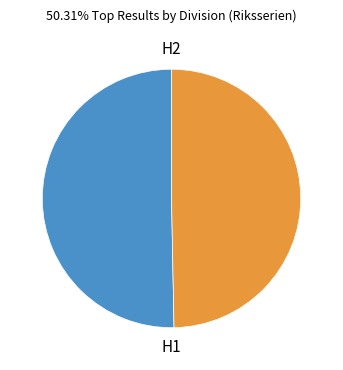

Does any single category account for the majority?

Yes